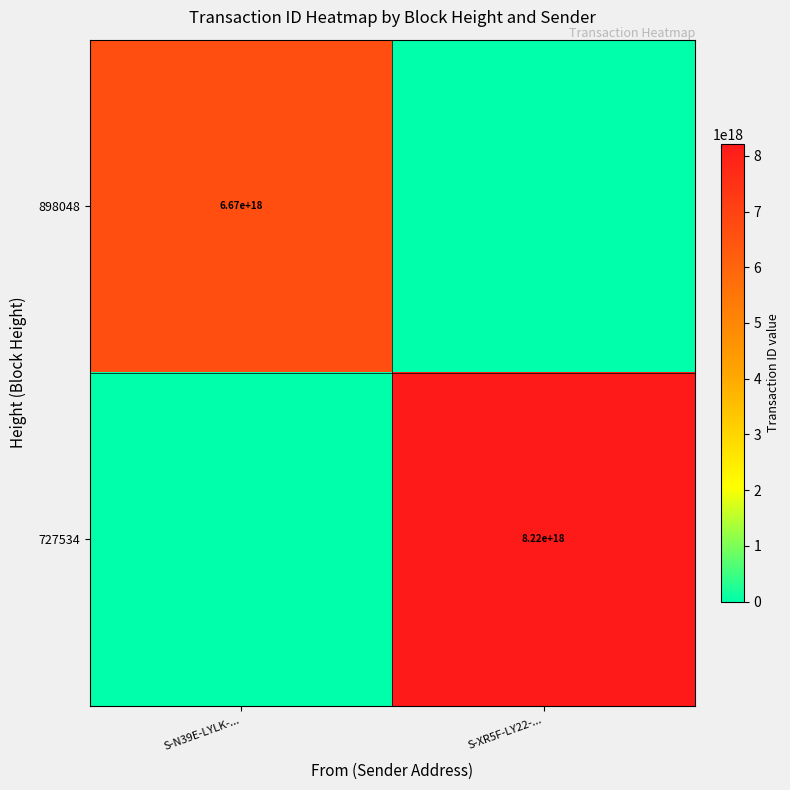

What is the total value across all series at S-XR5F-LY22-...?

8218224640186689536